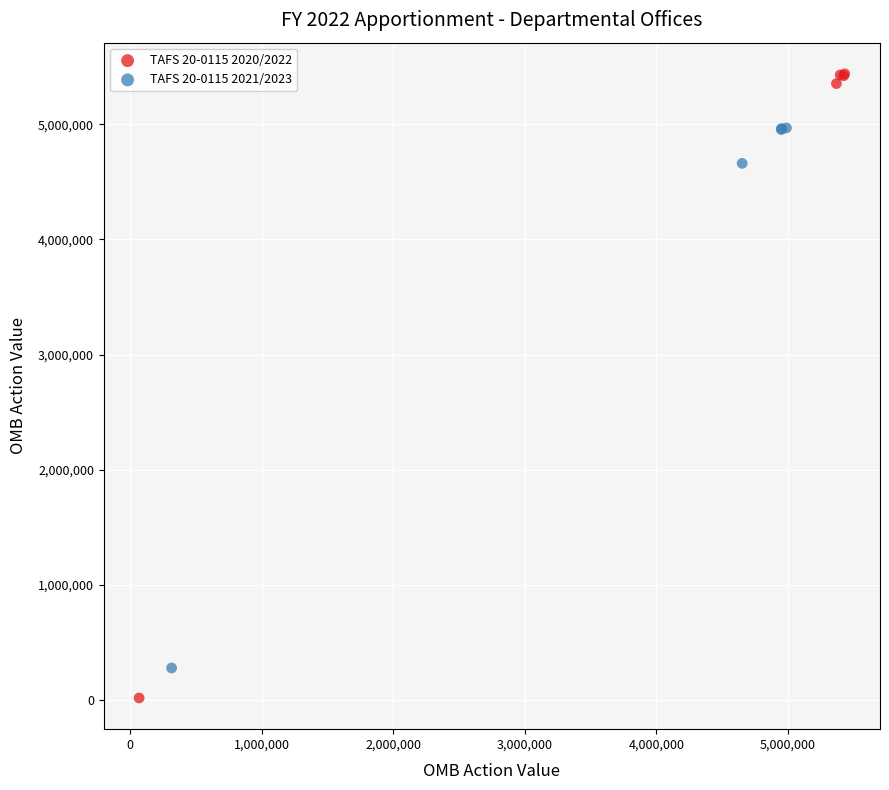

Which series contains the highest Y value?

TAFS 20-0115 2020/2022